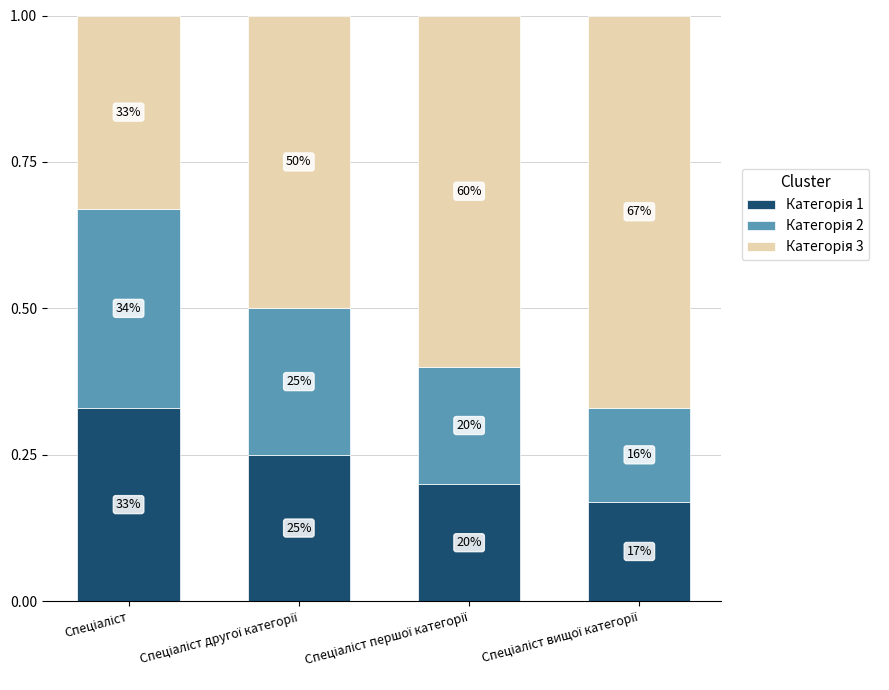

What is the label of the 3rd bar from the left?

Спеціаліст першої категорії